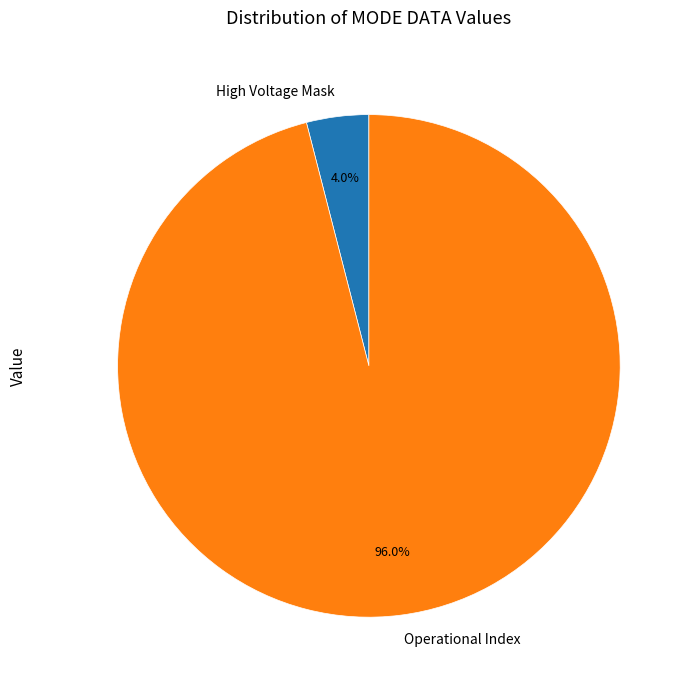

Rank the categories by value from highest to lowest.

Operational Index, High Voltage Mask